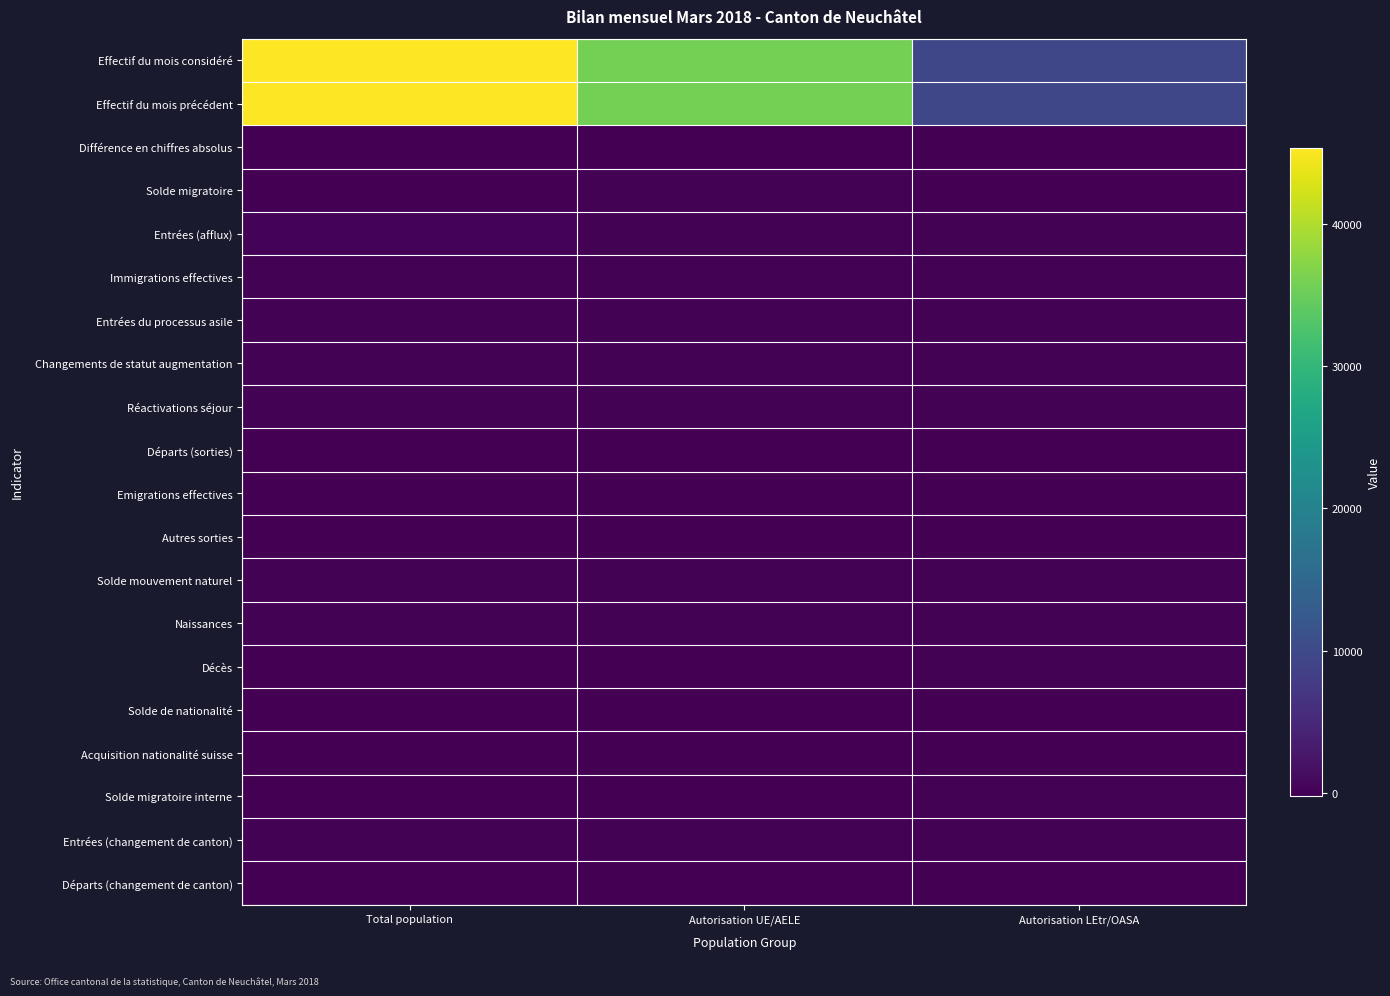

At which category is the sum across all series the highest?

Total population